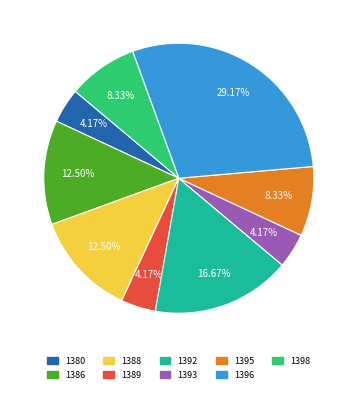

To the nearest percent, what percentage of the pie is 1393?

4%